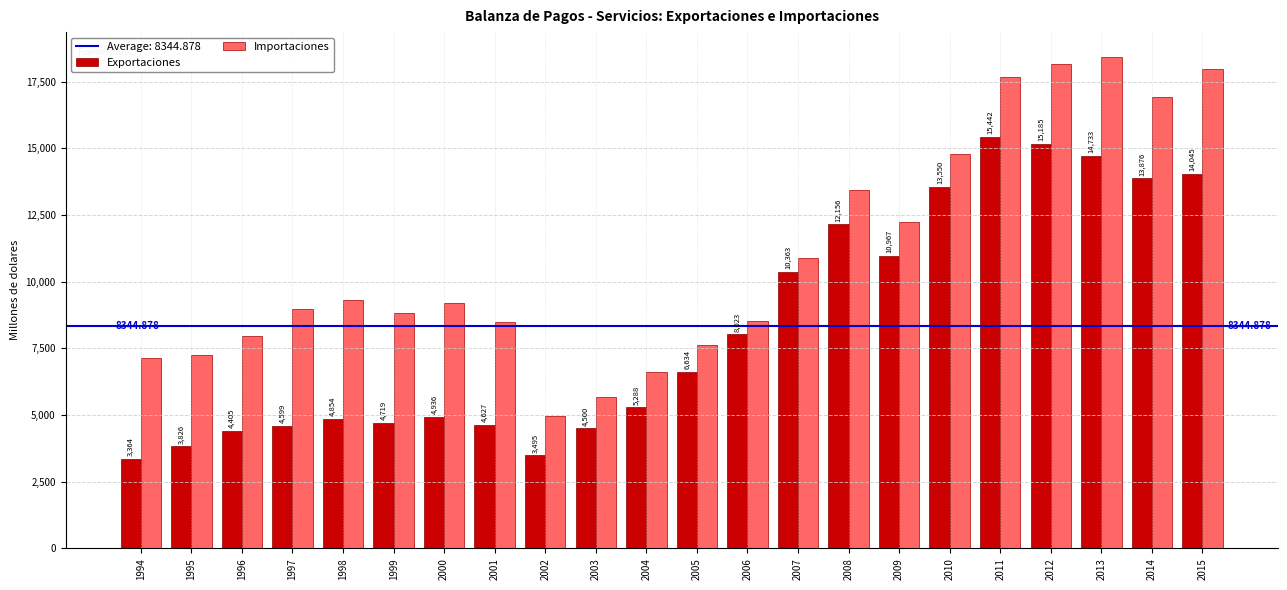

True or false: Exportaciones has a value of 1928.4 at 2003.

False